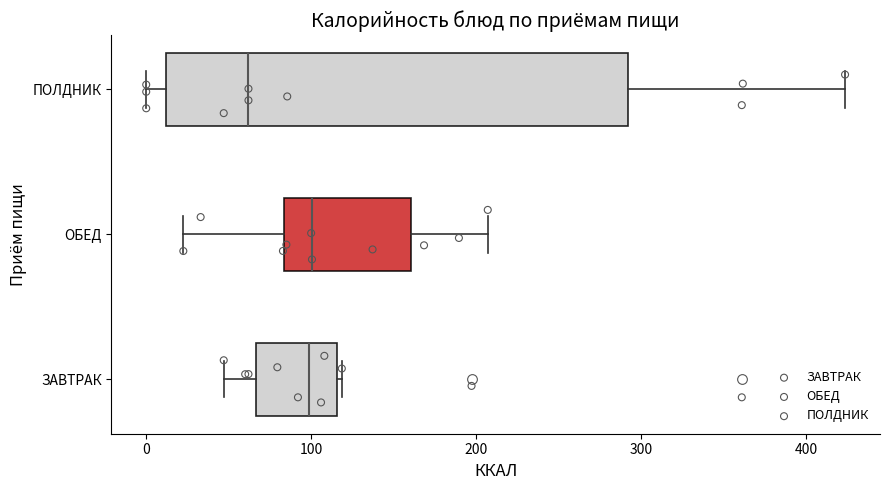

Where does the right whisker of the box for ОБЕД end on the x-axis? The values are not printed on the chart, so give them approximately, as read against the axis.

210